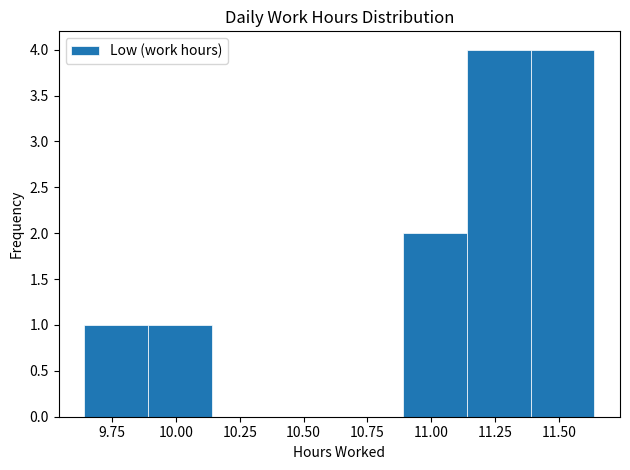

Reading left to right, transcribe this chart: for each bar, give the range it covers on the x-axis and its height. Neither the bar edges nor the heights are printed on the chart, so give them approximately, as read against the axes.

9.64 to 9.89: 1
9.89 to 10.14: 1
10.14 to 10.39: 0
10.39 to 10.64: 0
10.64 to 10.89: 0
10.89 to 11.14: 2
11.14 to 11.39: 4
11.39 to 11.64: 4